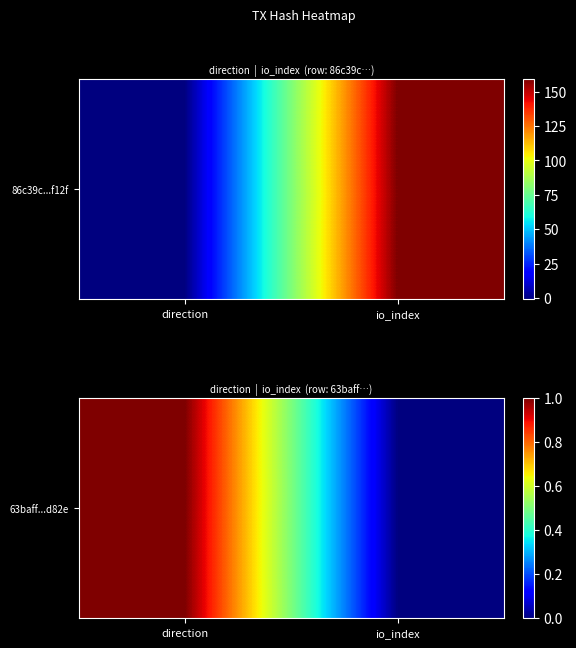

What is the difference between the values at direction and io_index?

1